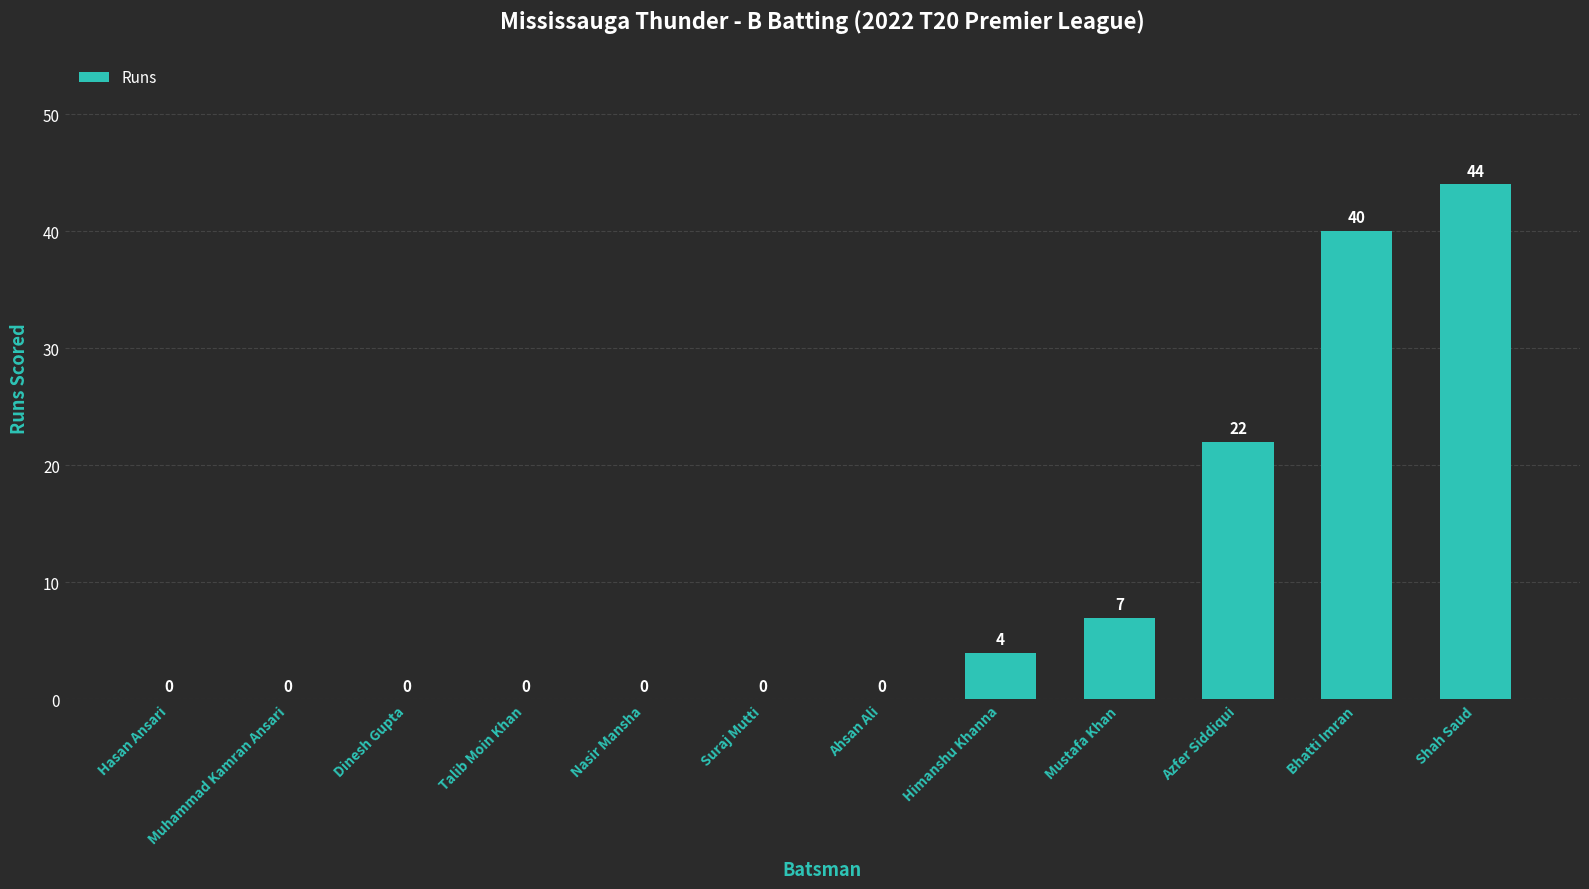

What is the average value?

10